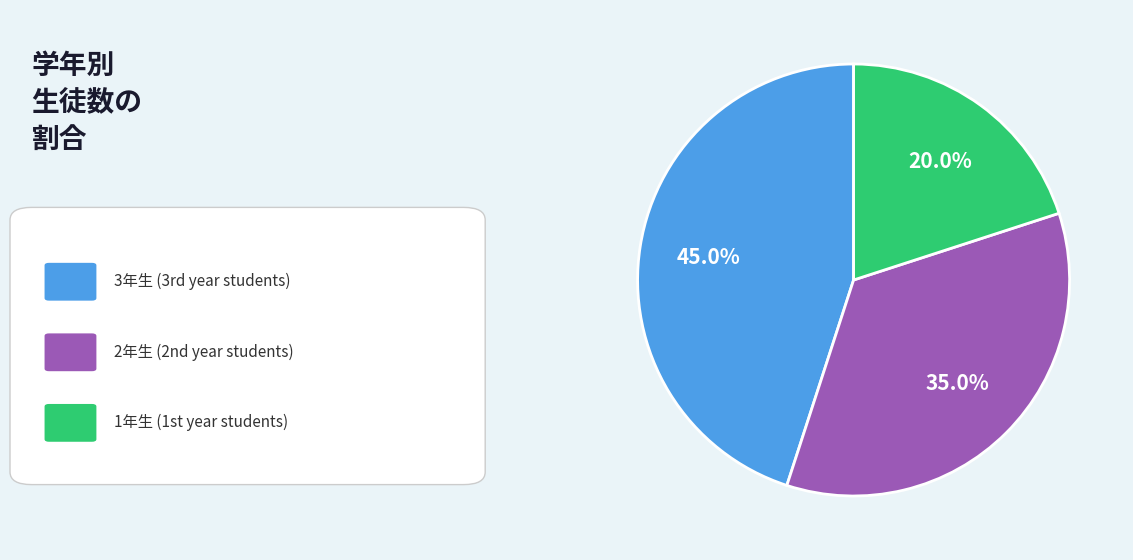

Is there any slice that represents more than half of the pie?

No